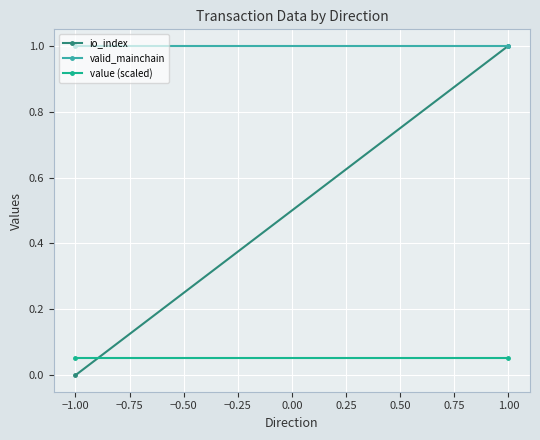

Reading right to left, transcribe all the data shown in this chart.

io_index: 1.0	0.0
valid_mainchain: 1.0	1.0
value (scaled): 0.1	0.1